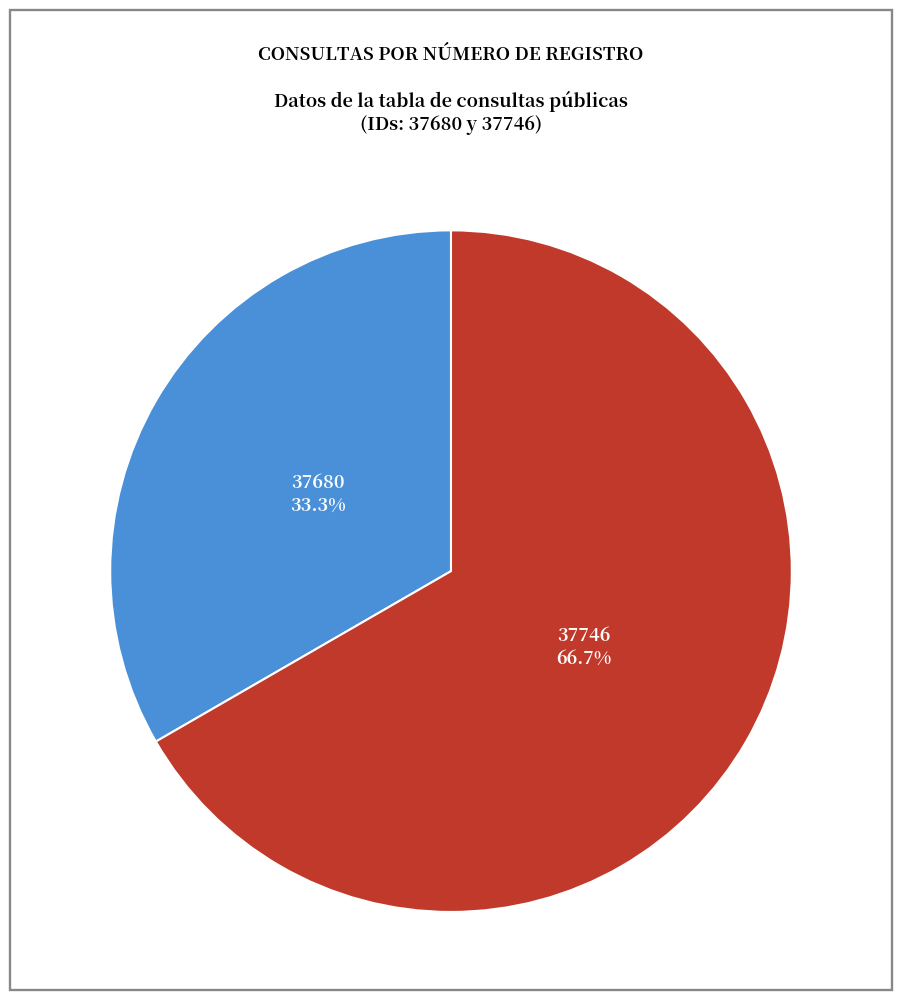

How many slices are in this pie chart?

2